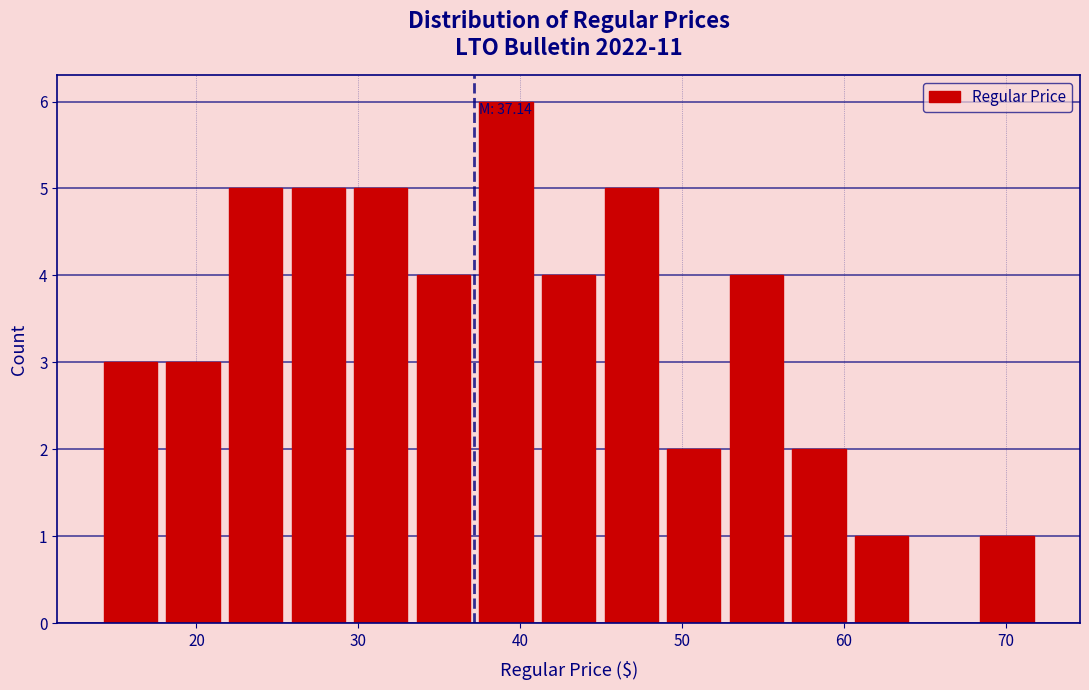

Read against the x-axis, roughly where is the centre of the tallest bar?

39